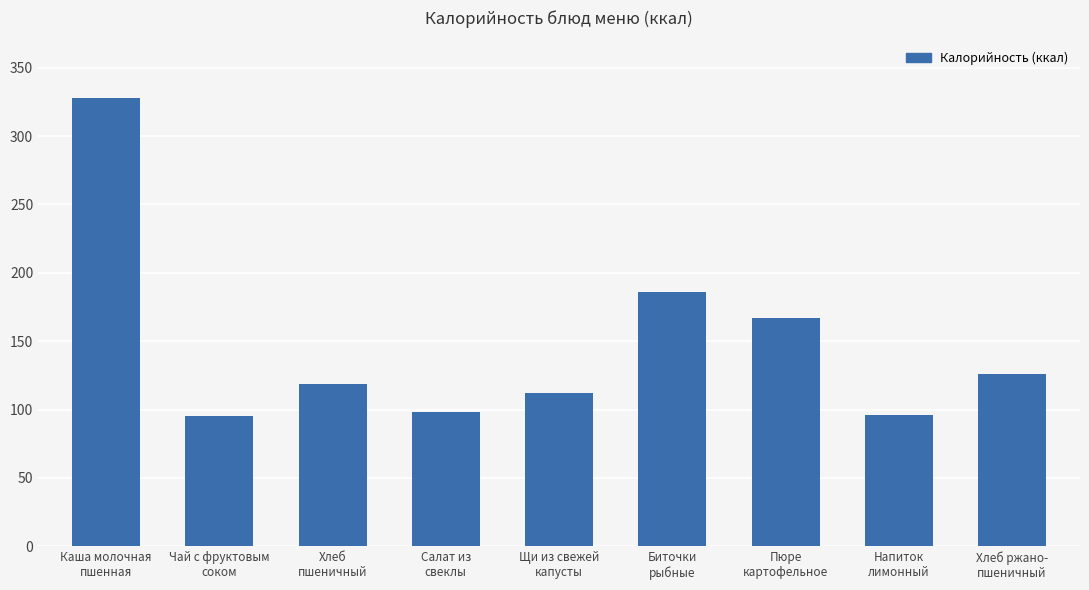

What is the sum of the values at Салат из
свеклы and Щи из свежей
капусты?

210